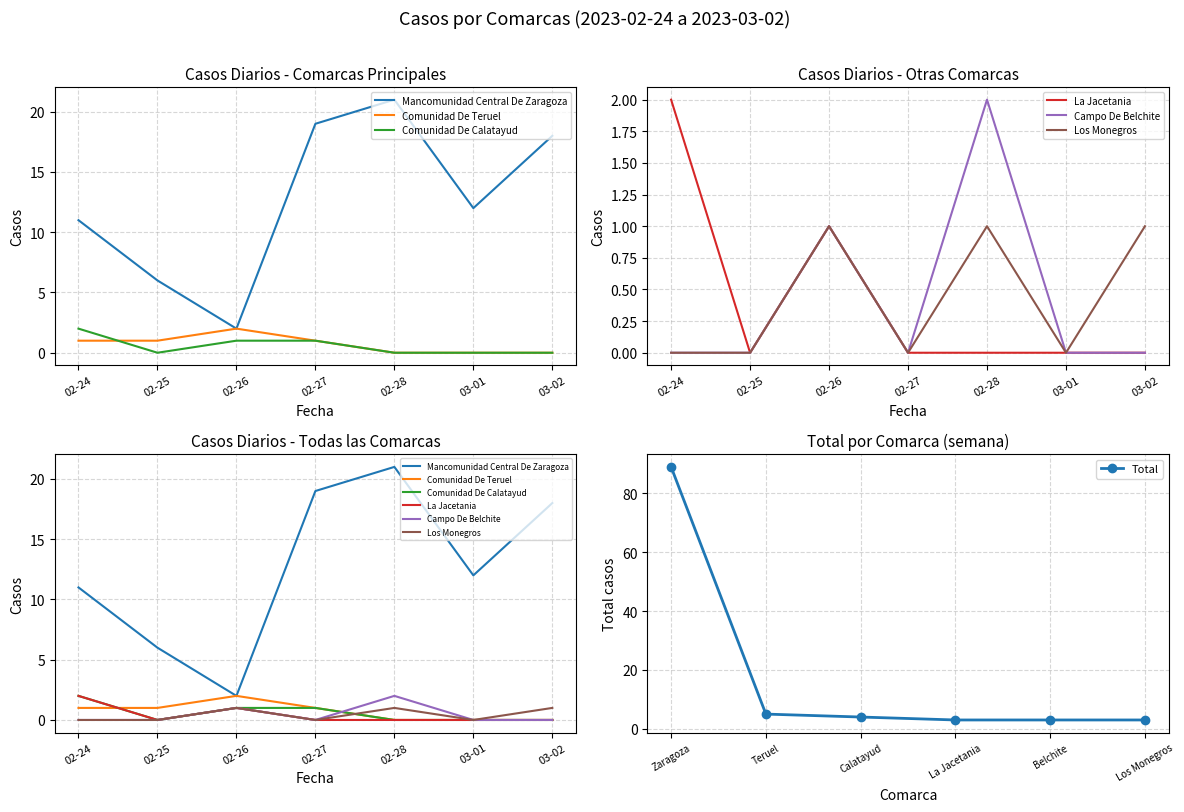

What is the lowest value of the Total series?

3